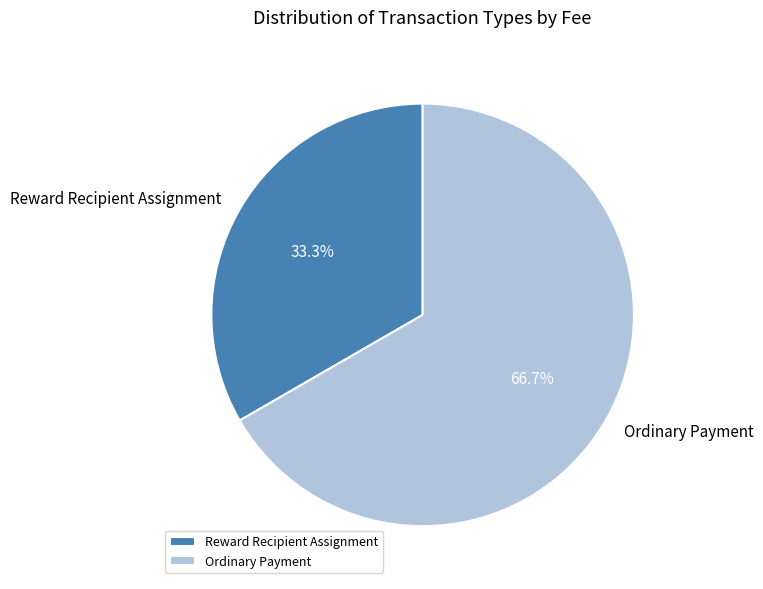

How many slices are in this pie chart?

2